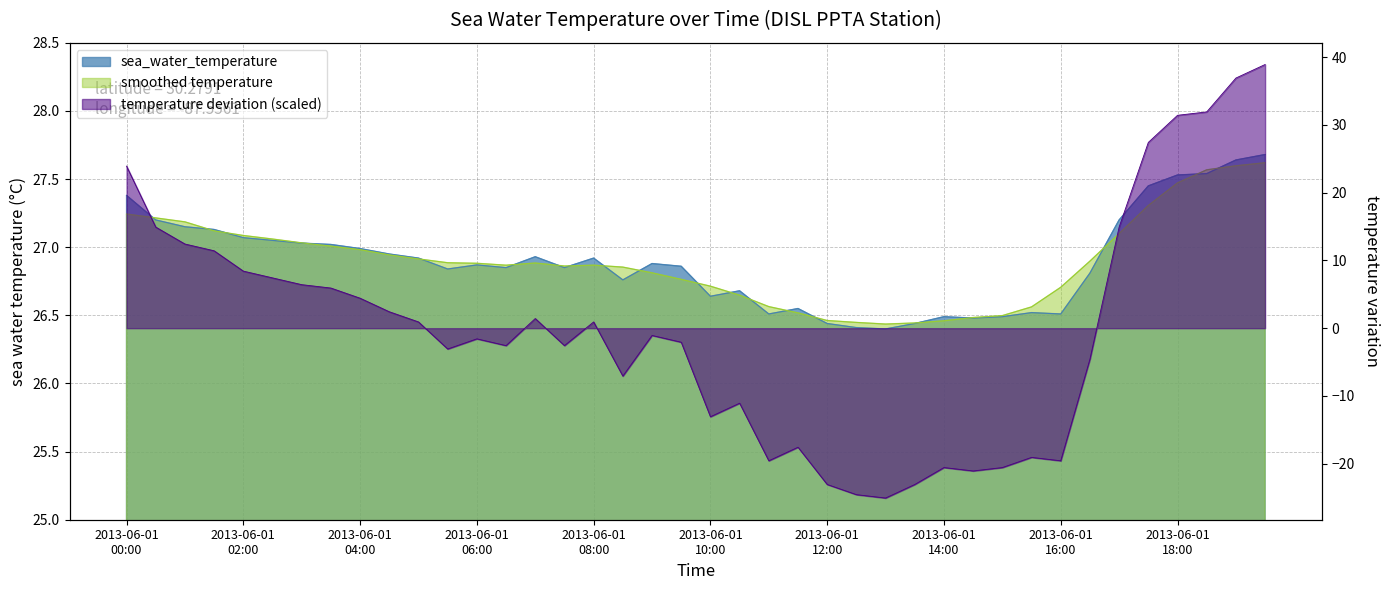

What is the maximum value shown in the chart?

27.7